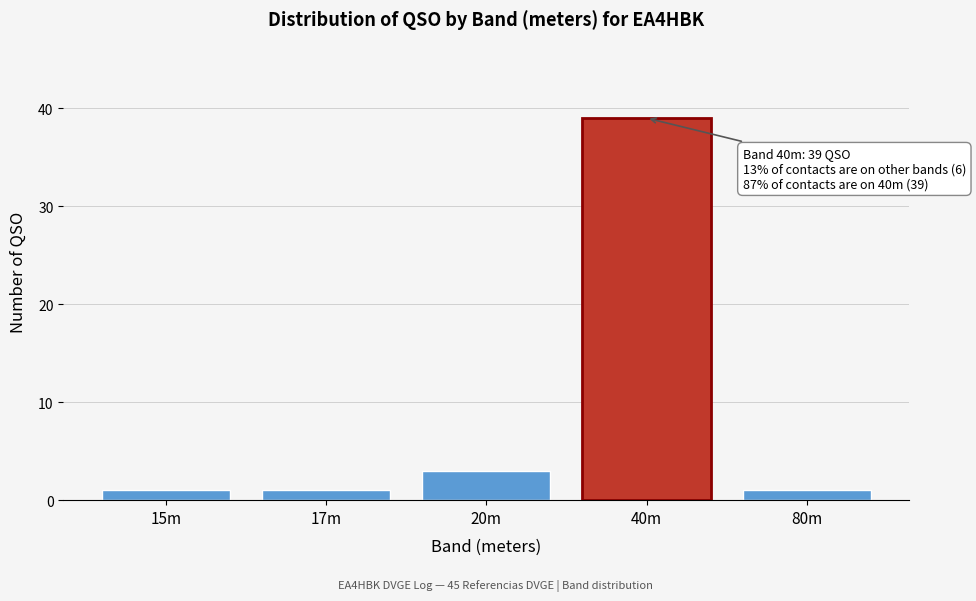

Reading right to left, what are all the values shown in this chart?

80m=1	40m=39	20m=3	17m=1	15m=1